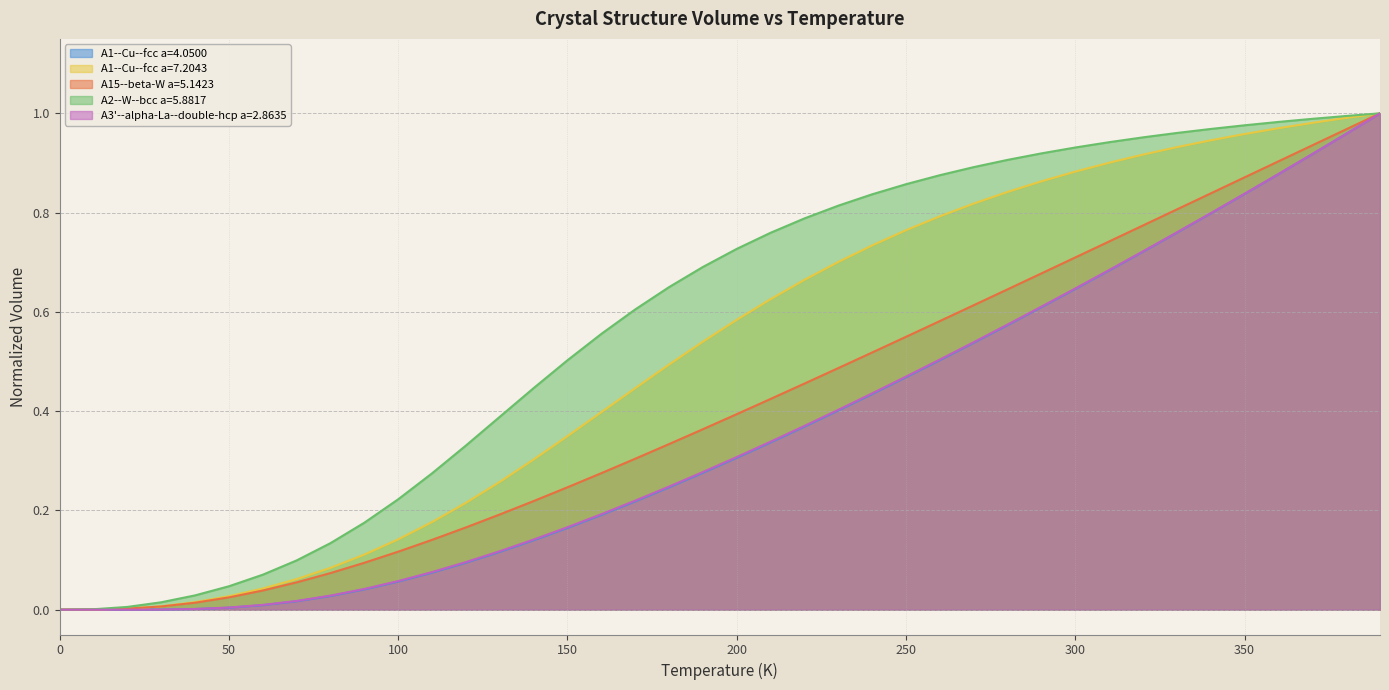

Does the chart display data point markers on the line(s)?

No